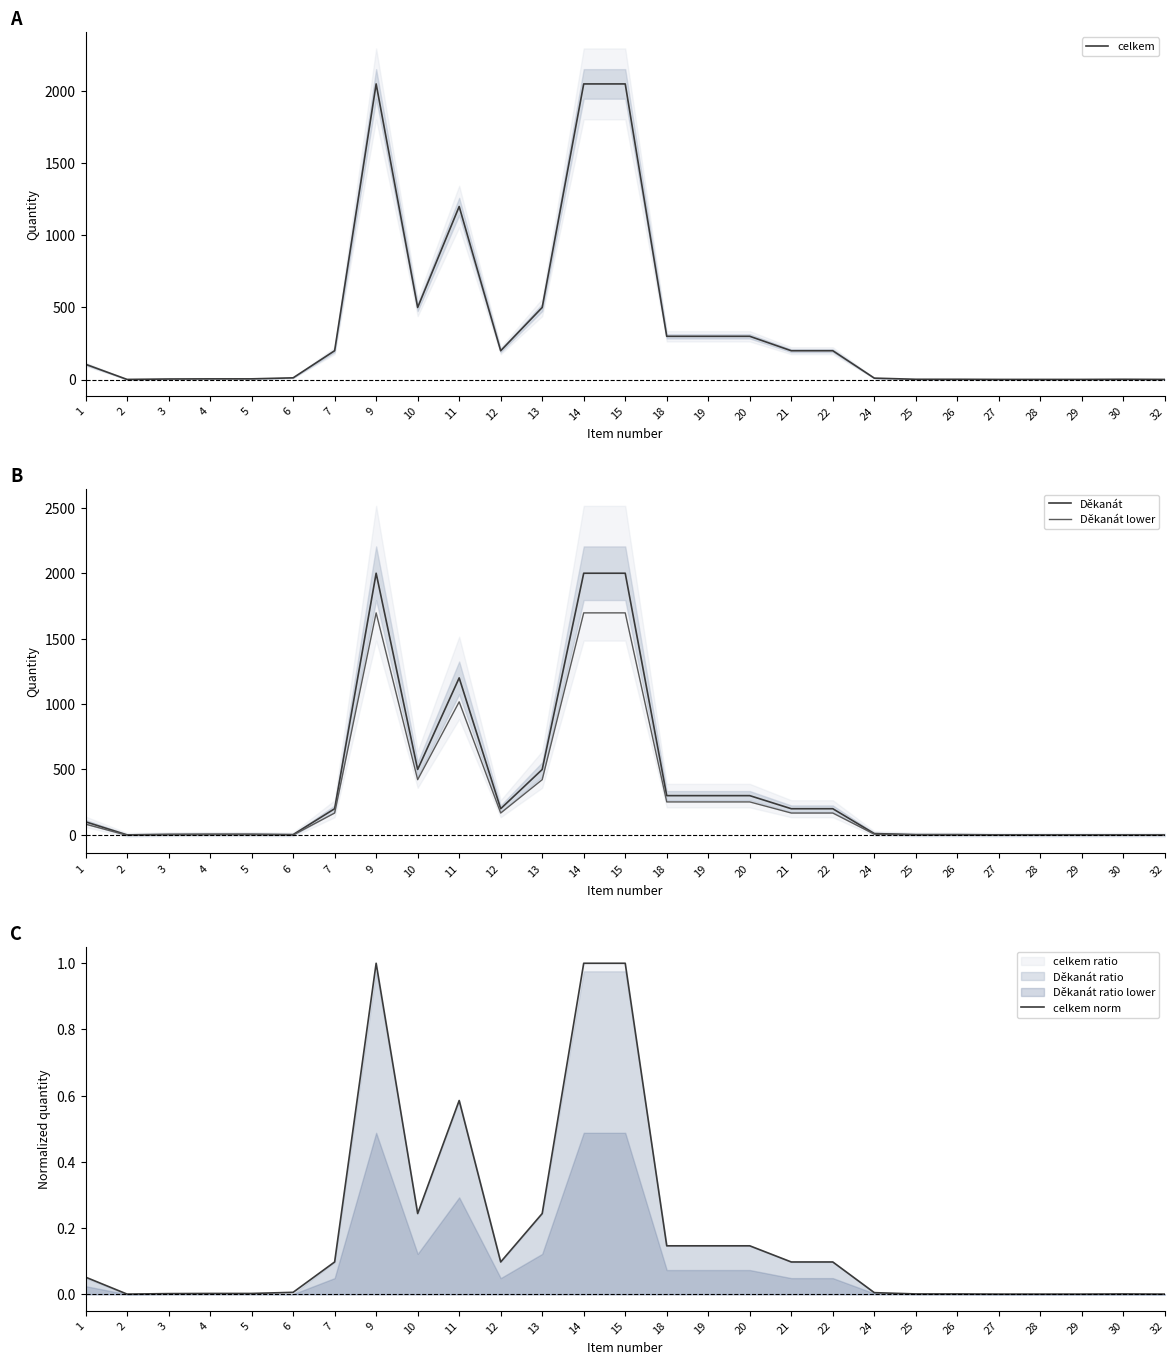

What is the total value across all series at 1?

288.1